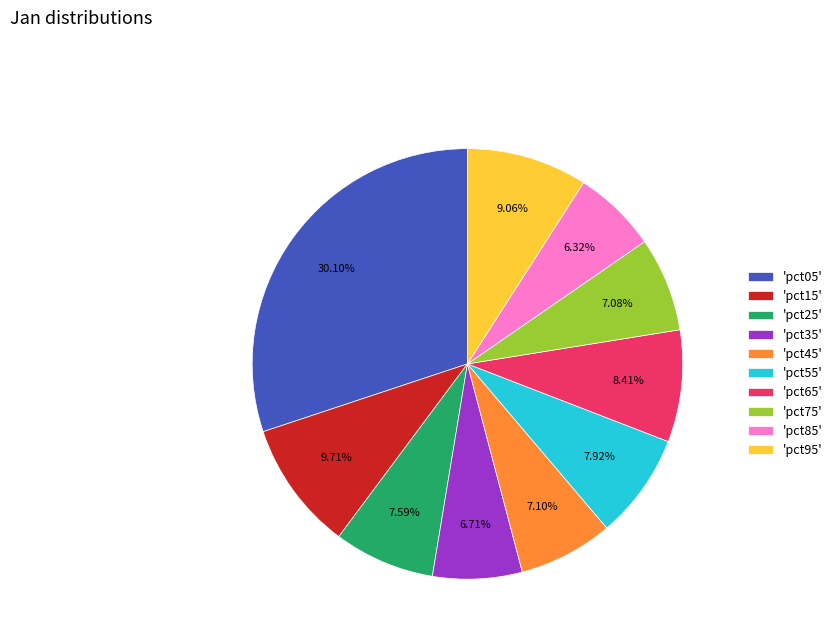

To the nearest percent, what is the difference between the largest and smallest slice percentages?

24%